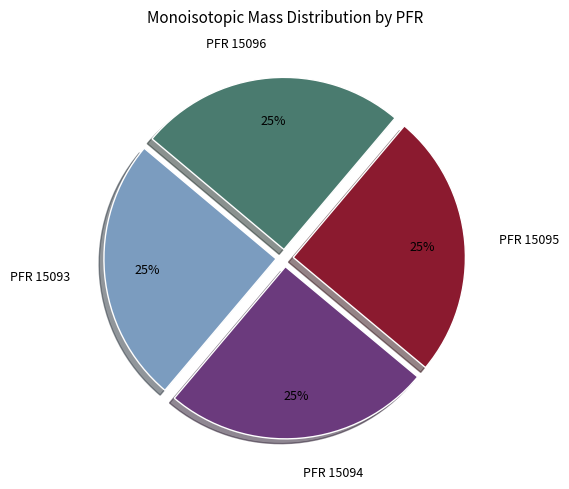

To the nearest percent, what percentage of the pie is PFR 15095?

25%